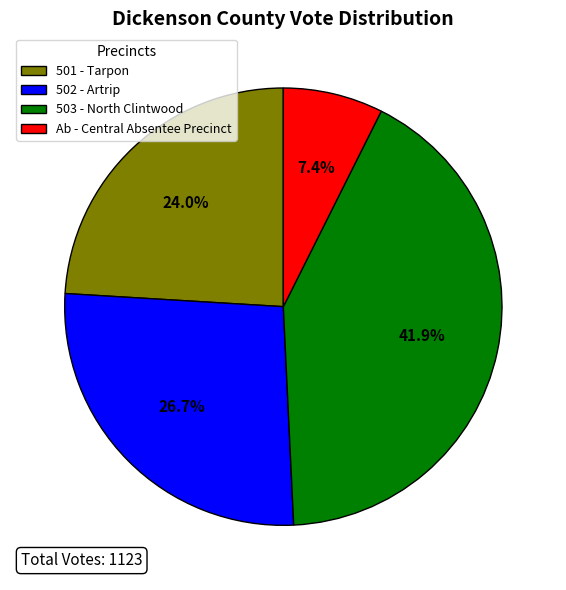

Which category has the smallest portion of the pie?

Ab - Central Absentee Precinct